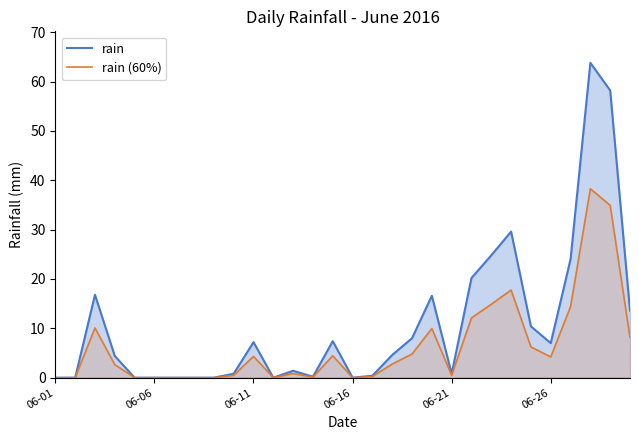

What are all the series names shown in the legend?

rain, rain (60%)